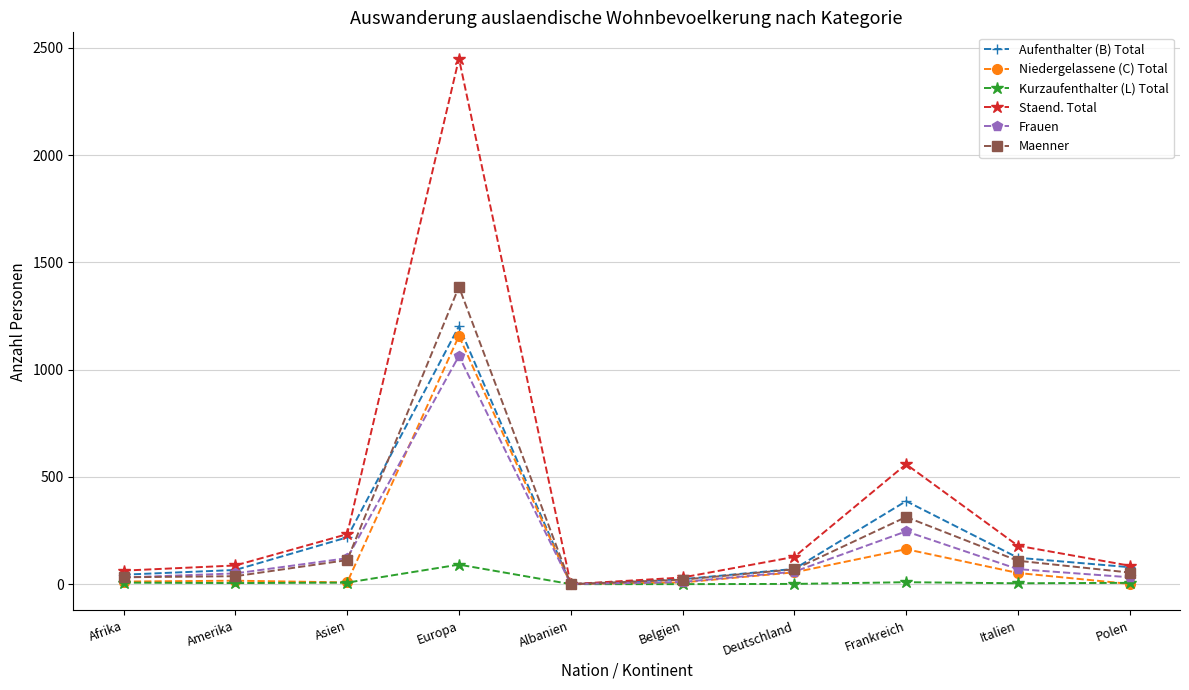

List the series in order of their peak value, lowest first.

Kurzaufenthalter (L) Total, Frauen, Niedergelassene (C) Total, Aufenthalter (B) Total, Maenner, Staend. Total